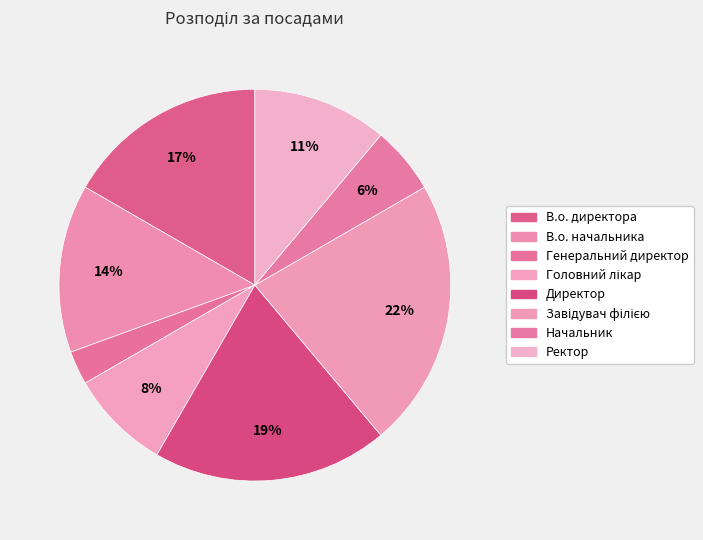

How many segments does this pie chart have?

8